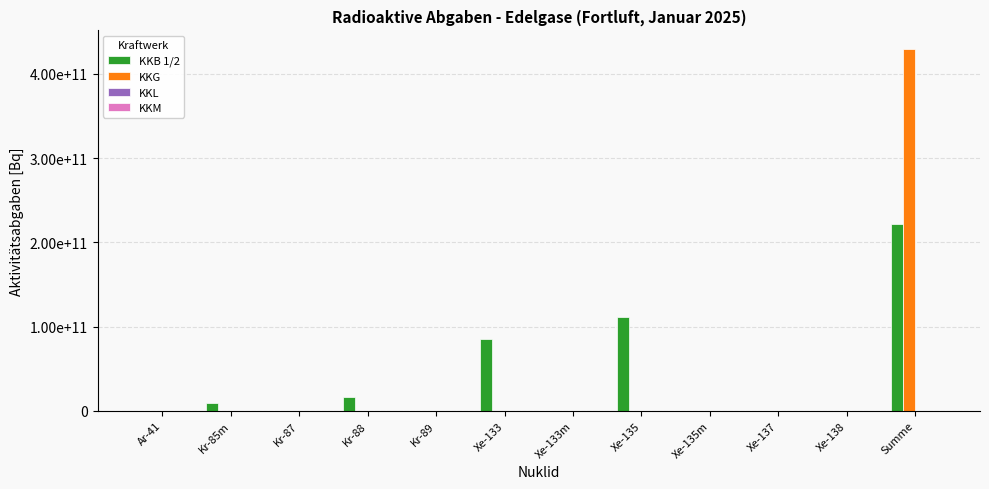

Does the chart contain stacked bars?

No